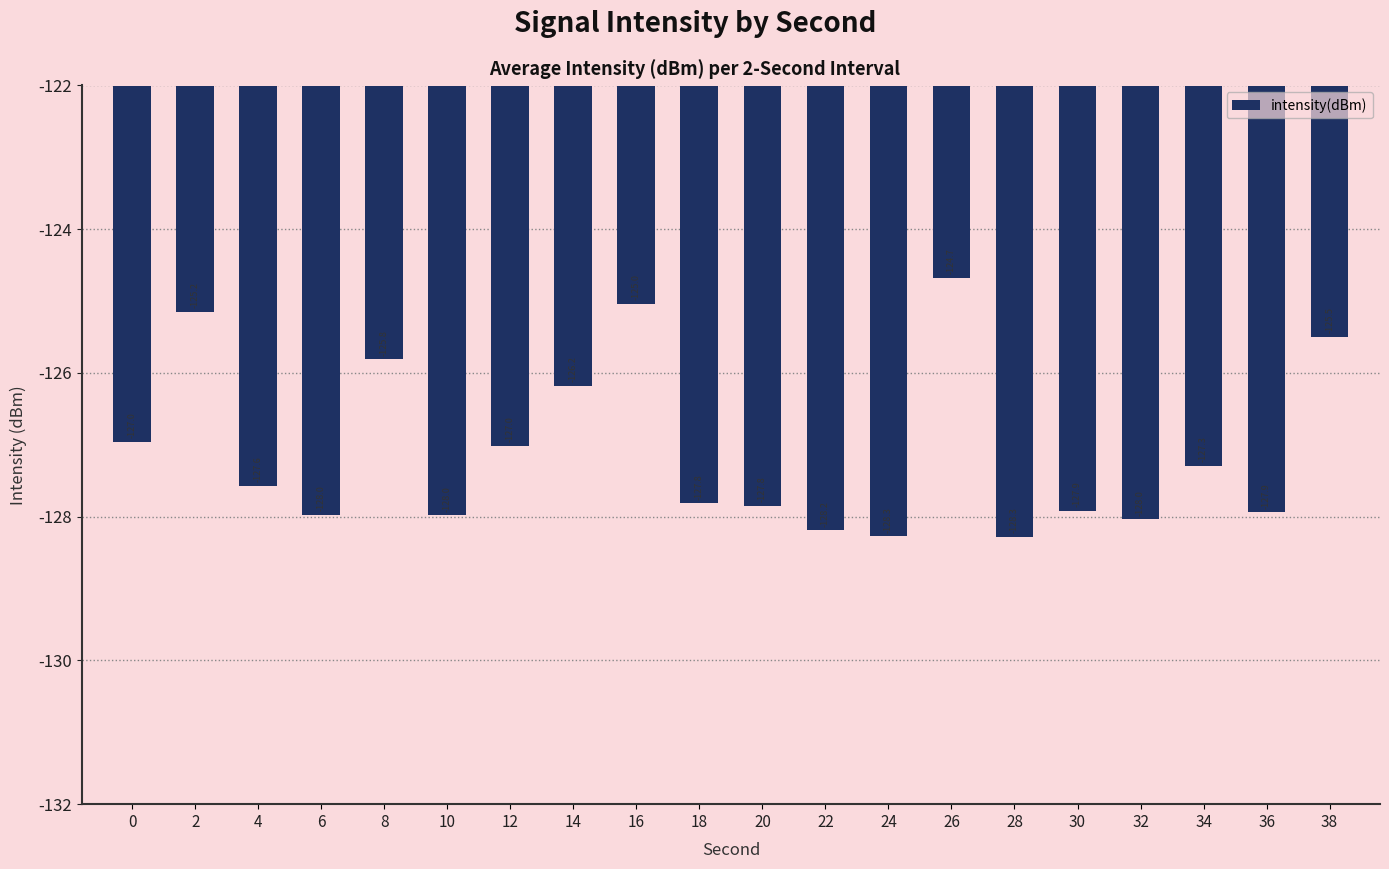

How many bars are there in total?

20